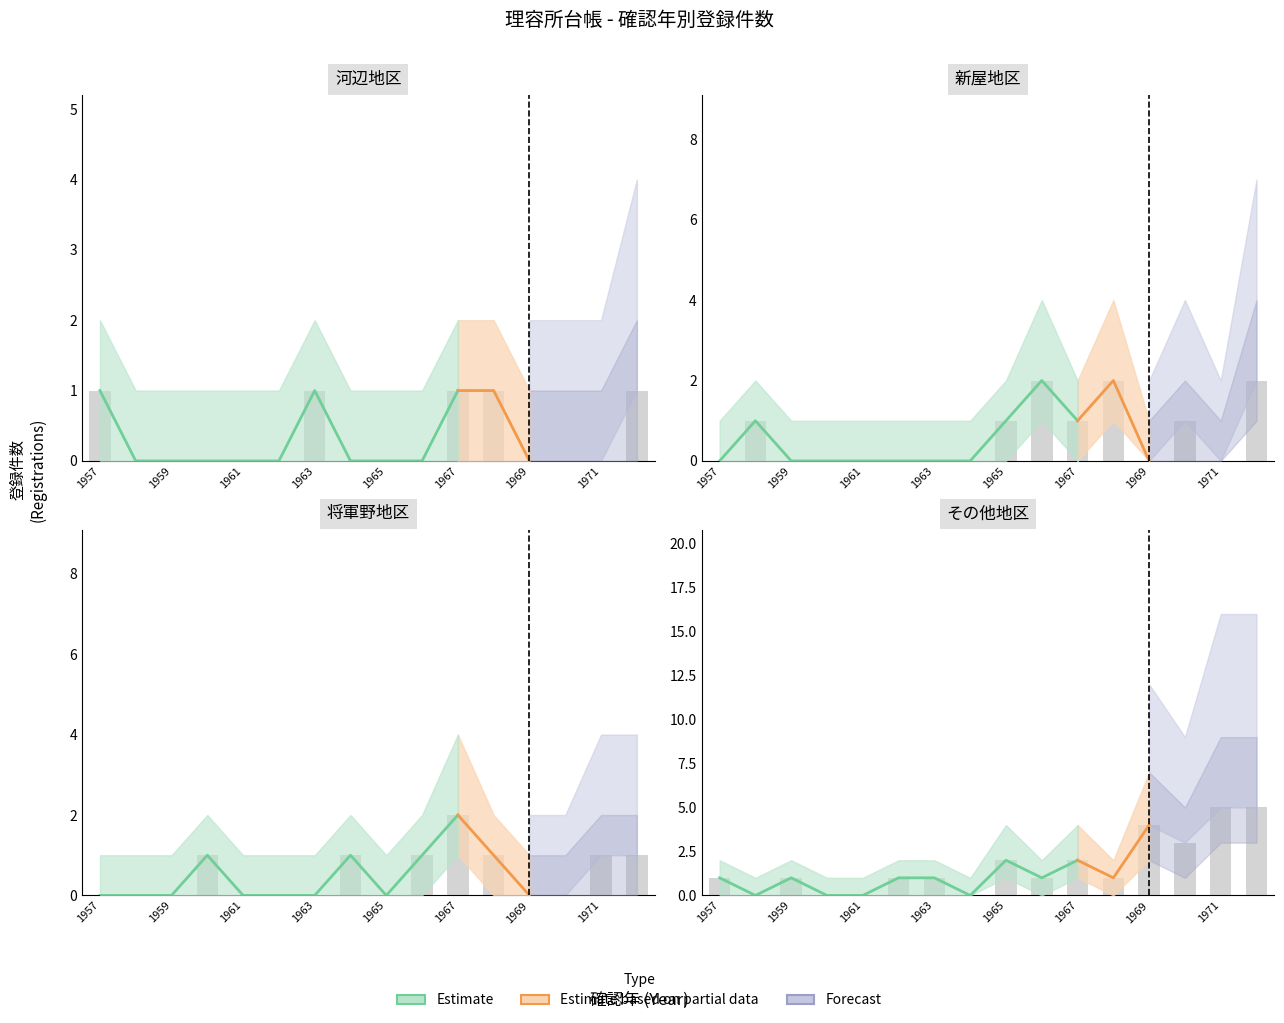

What is the approximate value at 1965?

2